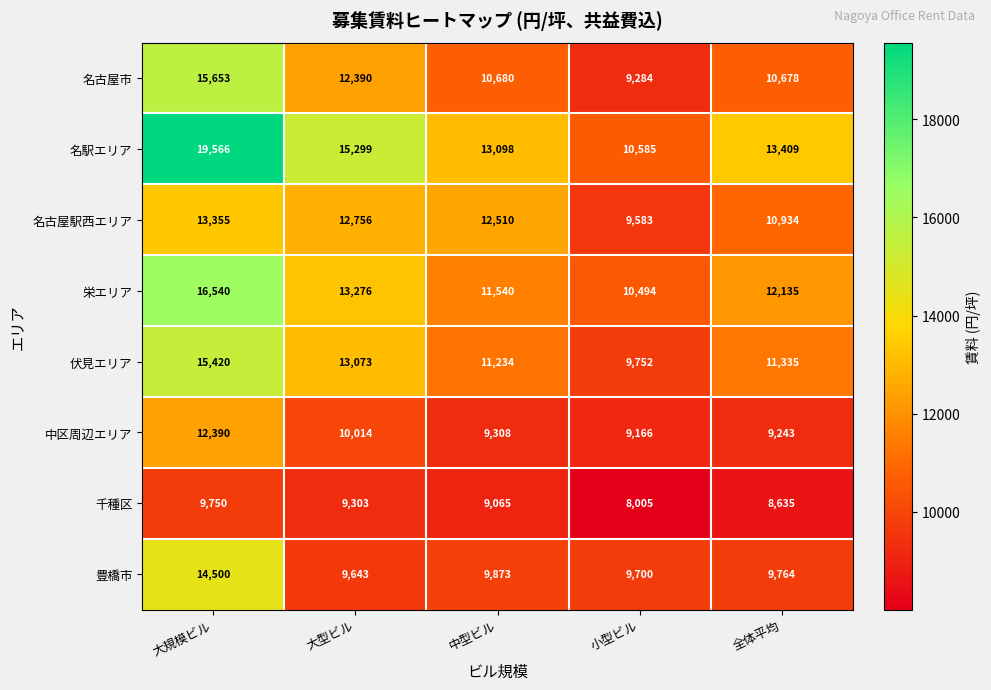

What value does the 千種区 series have at 中型ビル?

9065